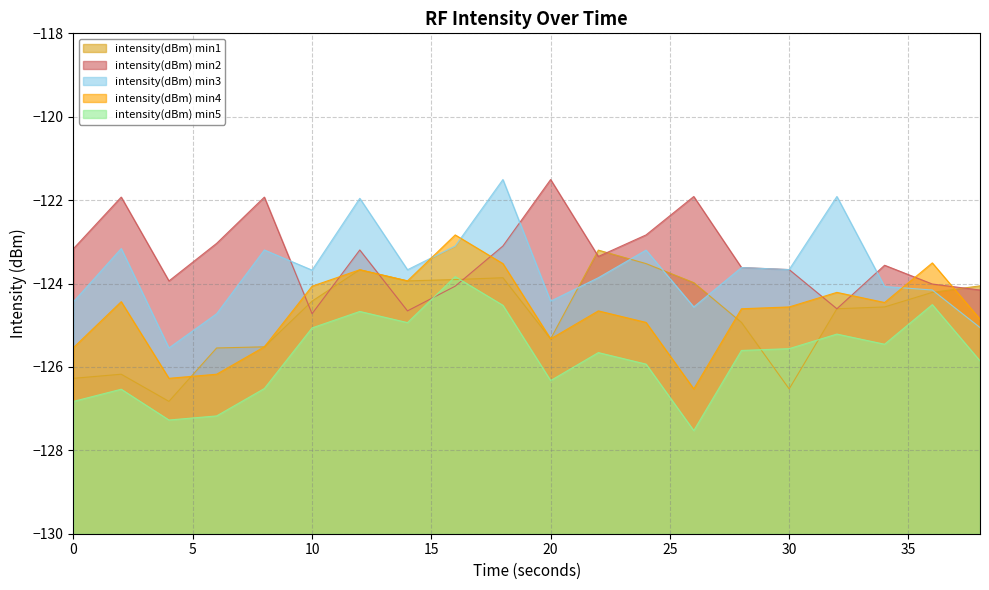

Rank the series by their maximum value, from highest to lowest.

intensity(dBm) min2, intensity(dBm) min3, intensity(dBm) min4, intensity(dBm) min1, intensity(dBm) min5